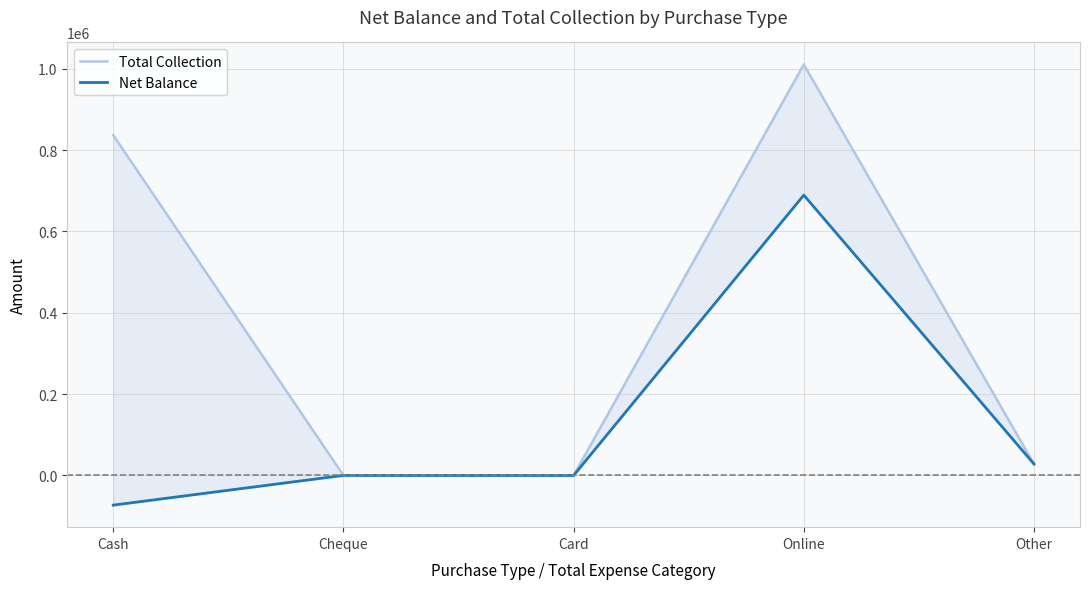

Reading left to right, extract all data points from this chart.

Total Collection: Cash=837036.0	Cheque=0.0	Card=0.0	Online=1010865.0	Other=28042.2
Net Balance: Cash=-73148.0	Cheque=0.0	Card=-189.0	Online=689481.0	Other=28042.2